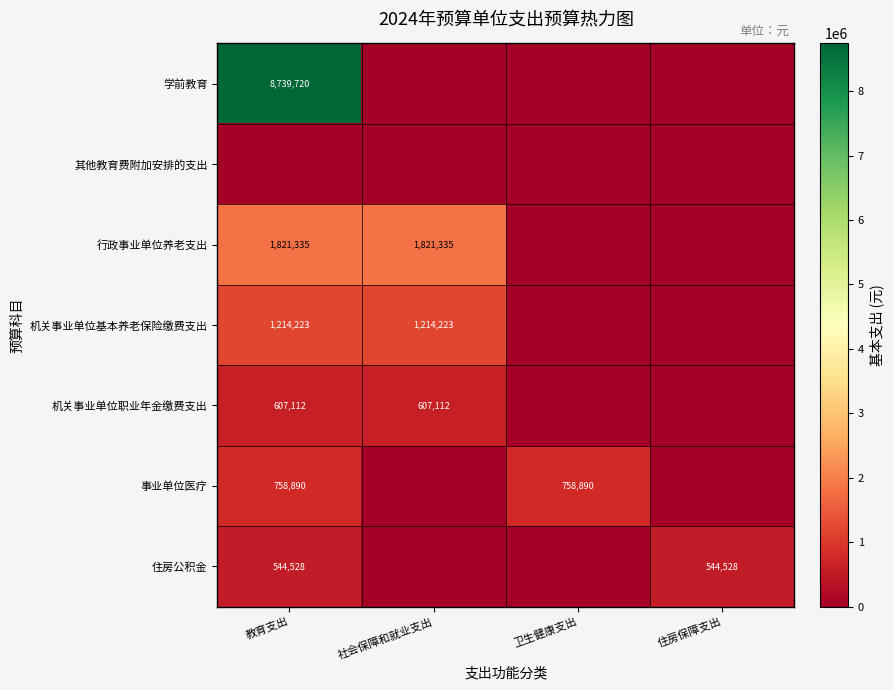

Is it true that 住房公积金 equals 708492.9 at 教育支出?

False